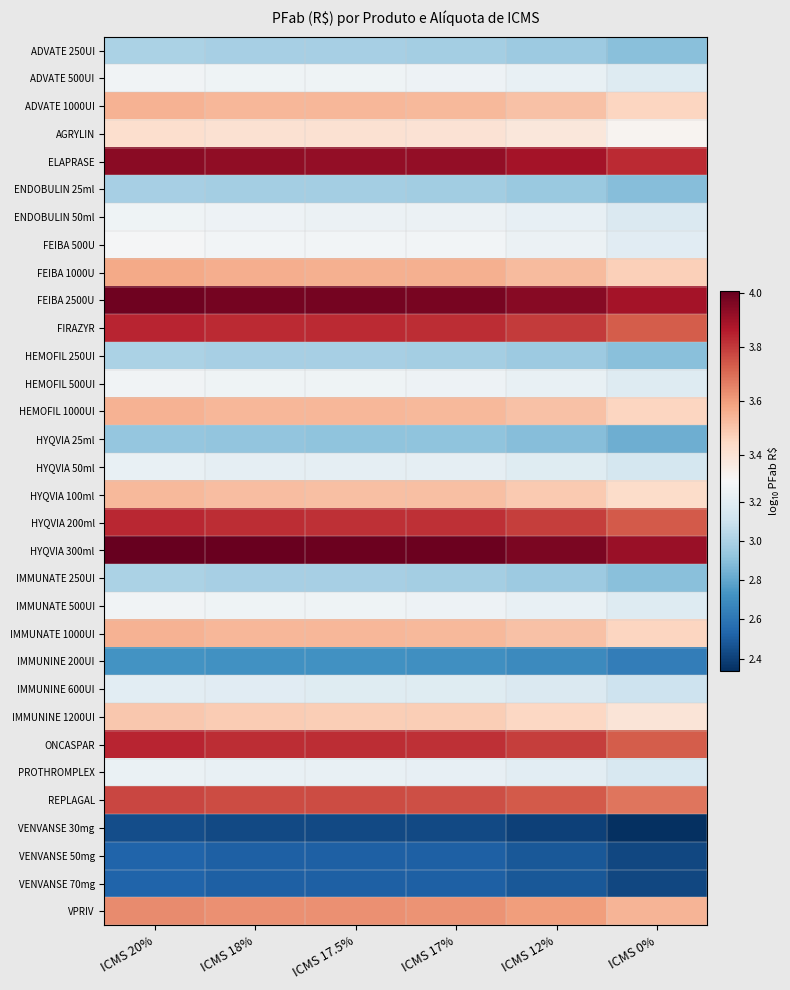

Which series has the largest total across all categories?

HYQVIA 300ml